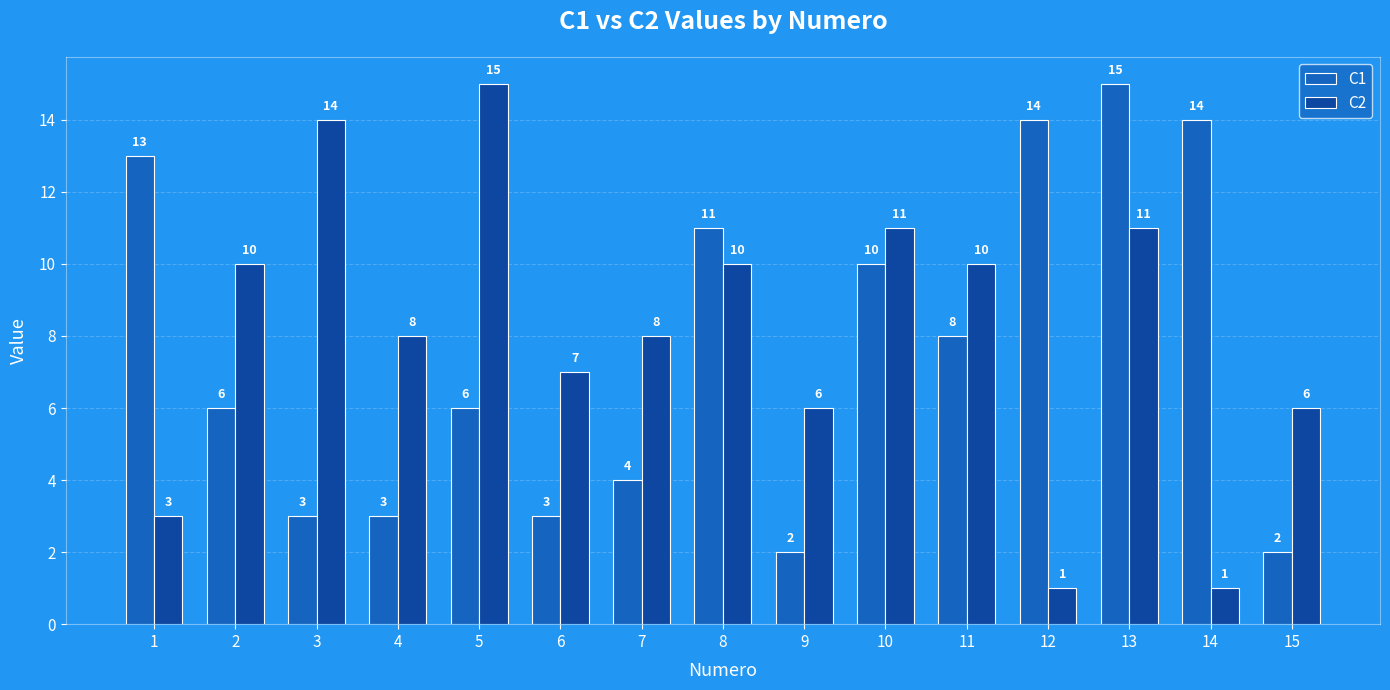

At 15, list the series in order from largest to smallest.

C2, C1